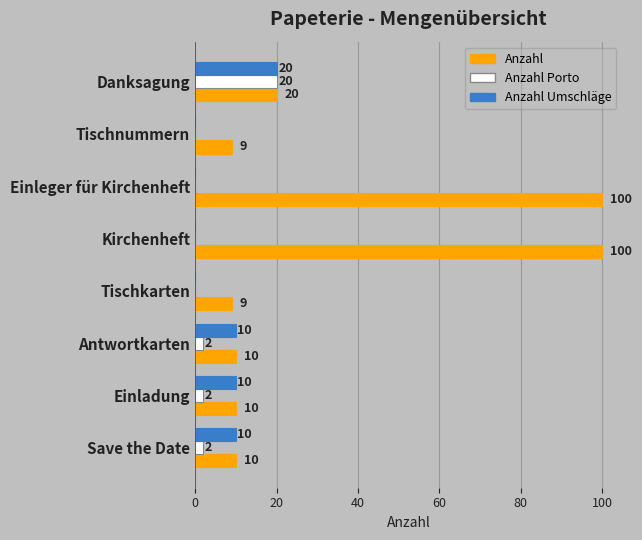

How many Anzahl Umschläge values are between 0 and 10?

7